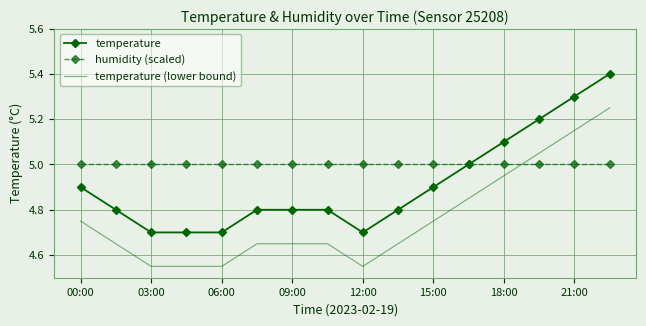

Rank the series by their average value, from lowest to highest.

temperature (lower bound), temperature, humidity (scaled)